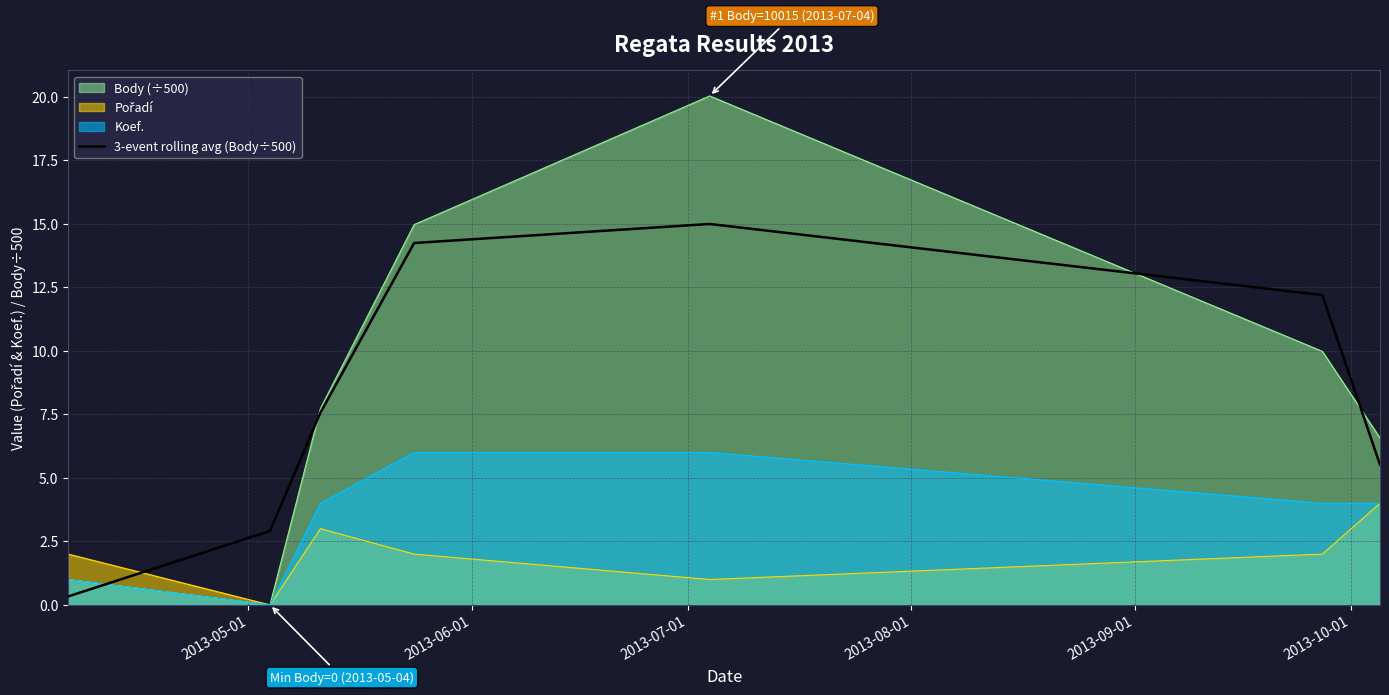

Which series has the largest range (max minus min)?

Body (÷500)